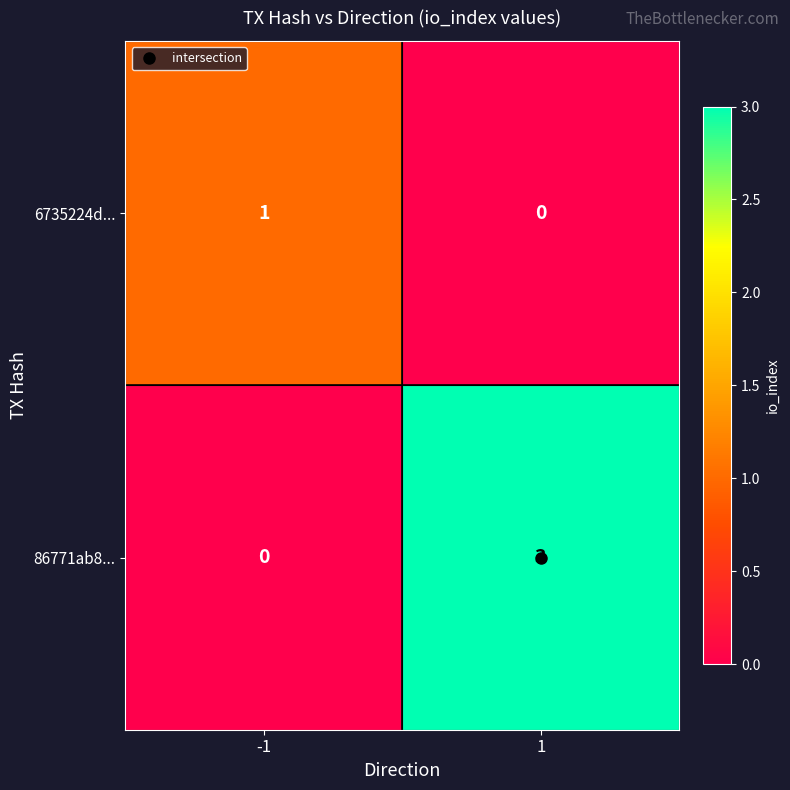

What is the maximum value shown in the chart?

3